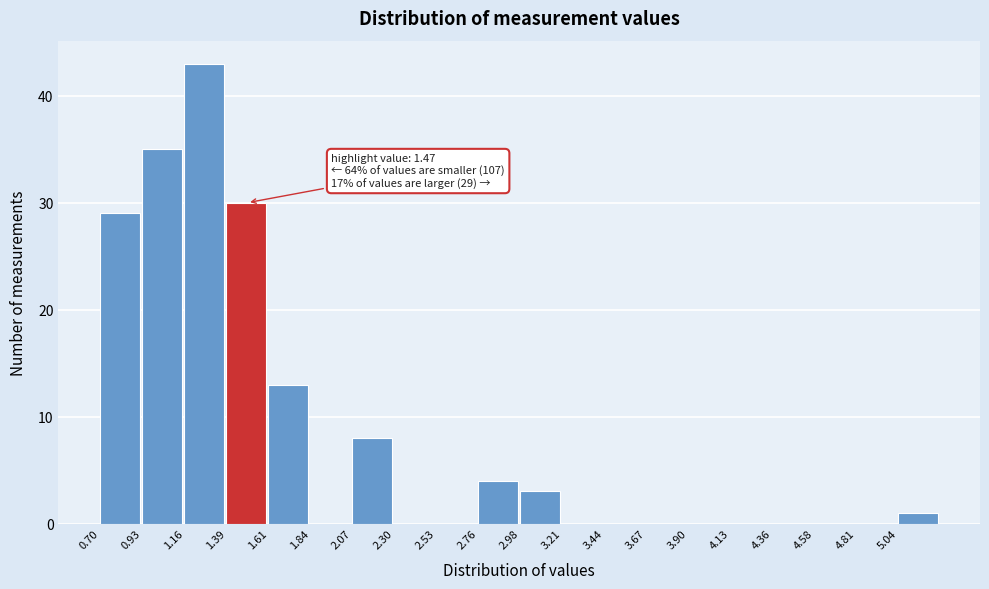

Over which range of the x-axis is the bar tallest?

1.15 to 1.40